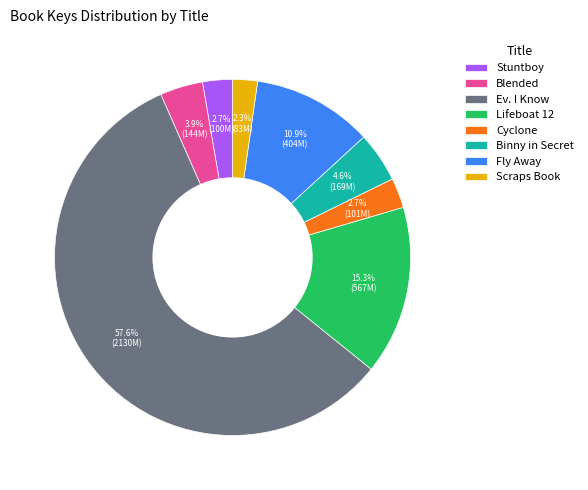

Which category has the biggest portion of the pie?

Ev. I Know